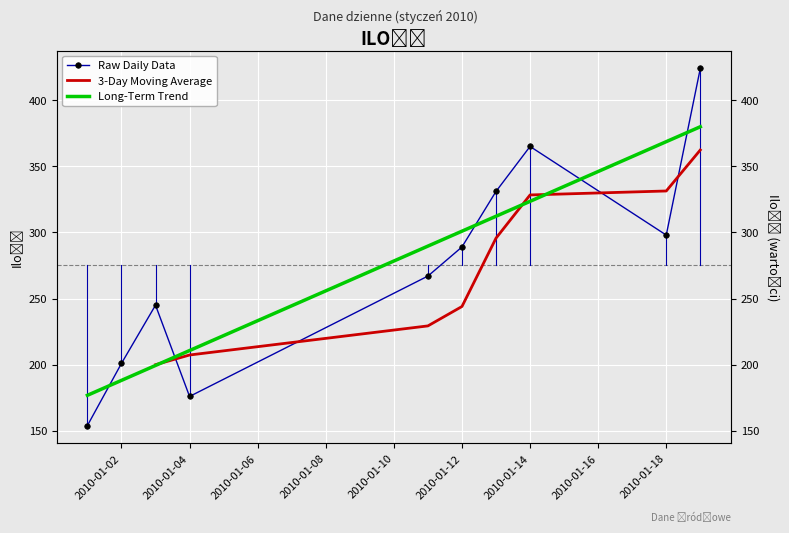

What is the approximate value at 2010-01-03, to the nearest 5?

245